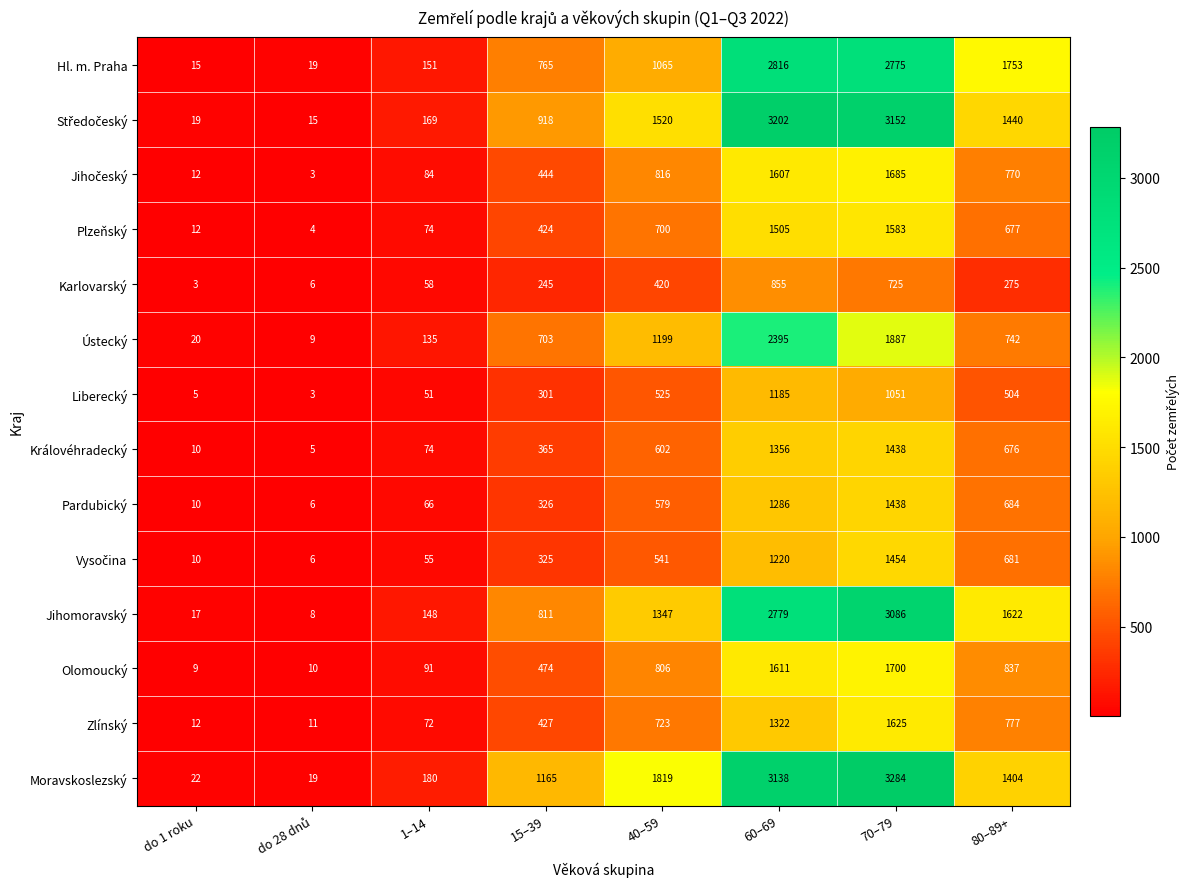

What is the total value across all series at 40–59?

12662